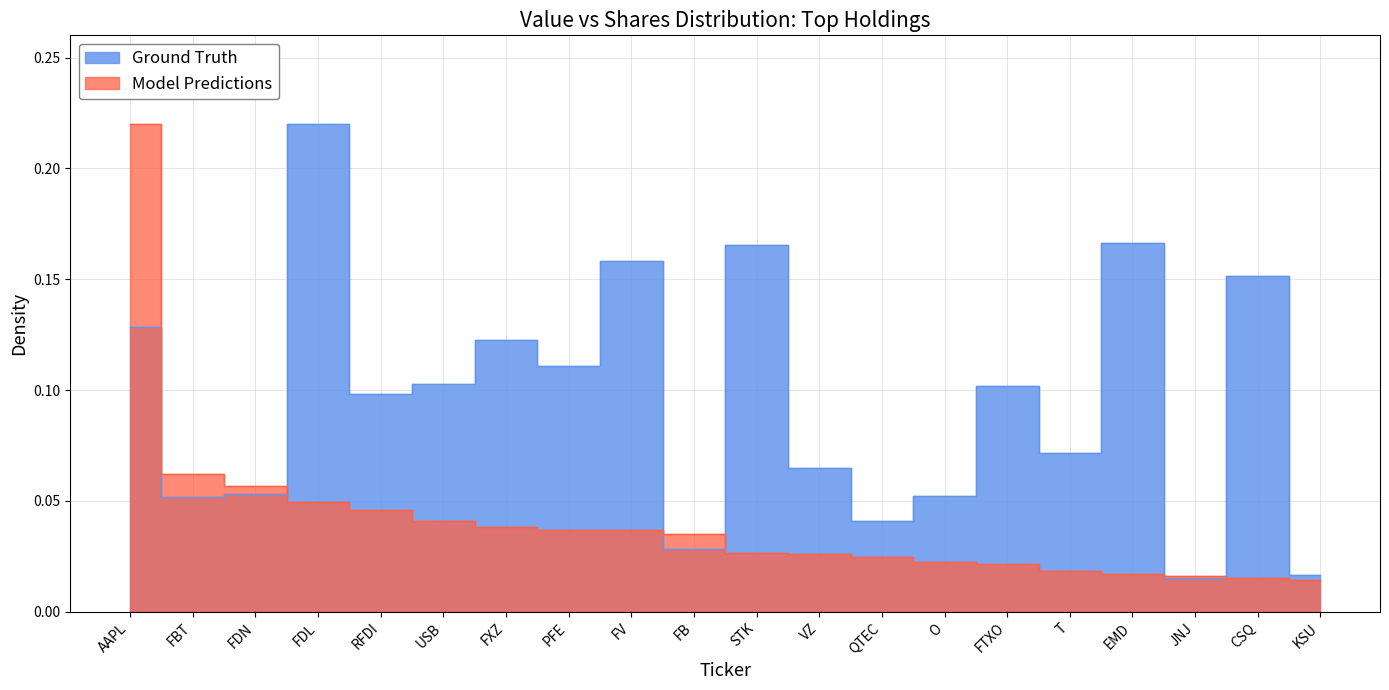

What position from the left is T?

16